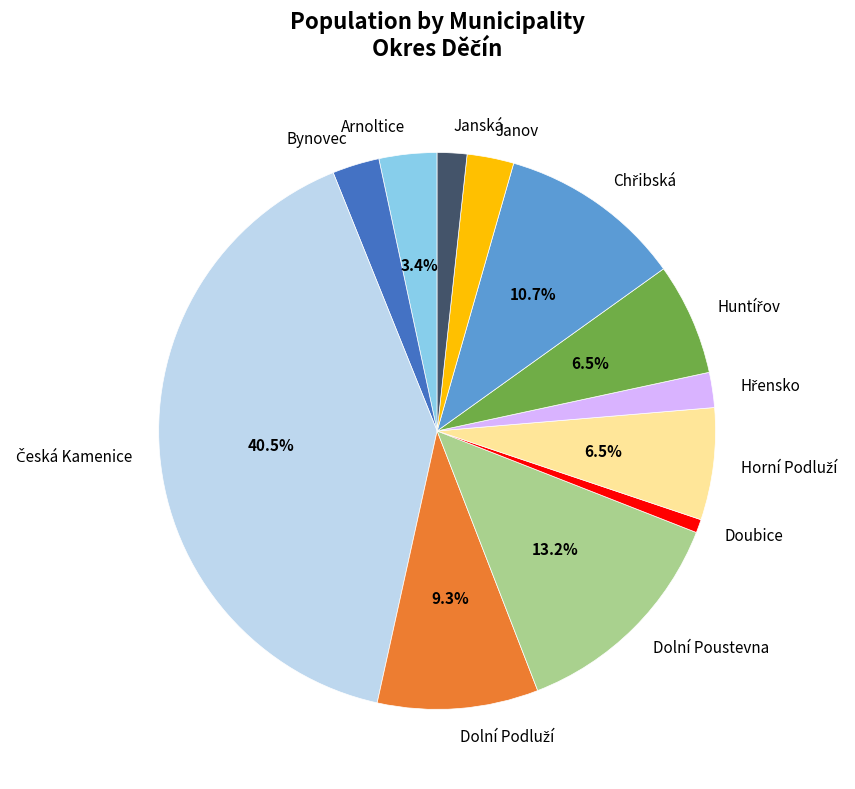

How many segments does this pie chart have?

12